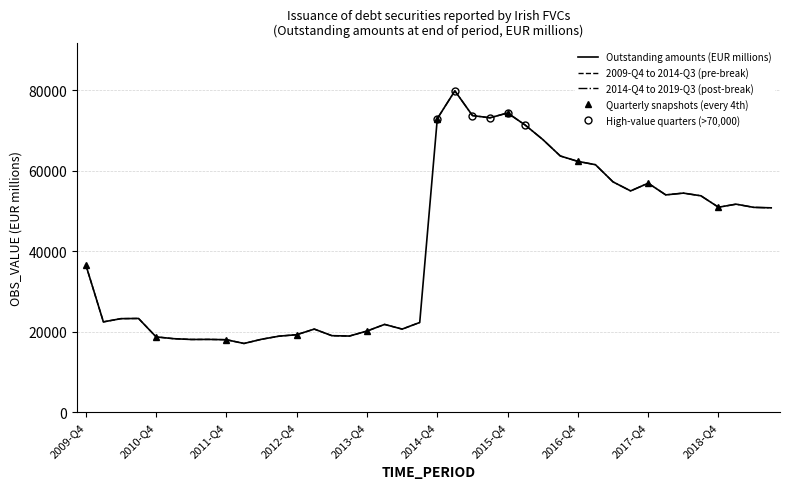

What is the label of the 17th point from the left?

2013-Q4